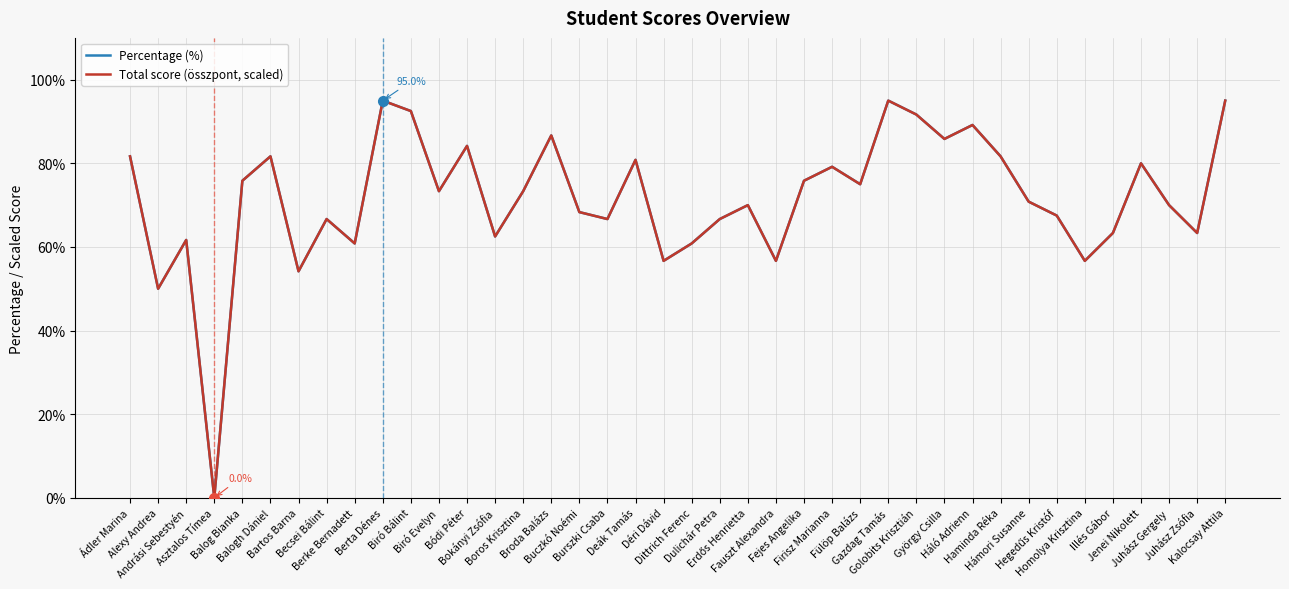

What is the sum of the Percentage (%) values at Déri Dávid and Bódi Péter?

140.8